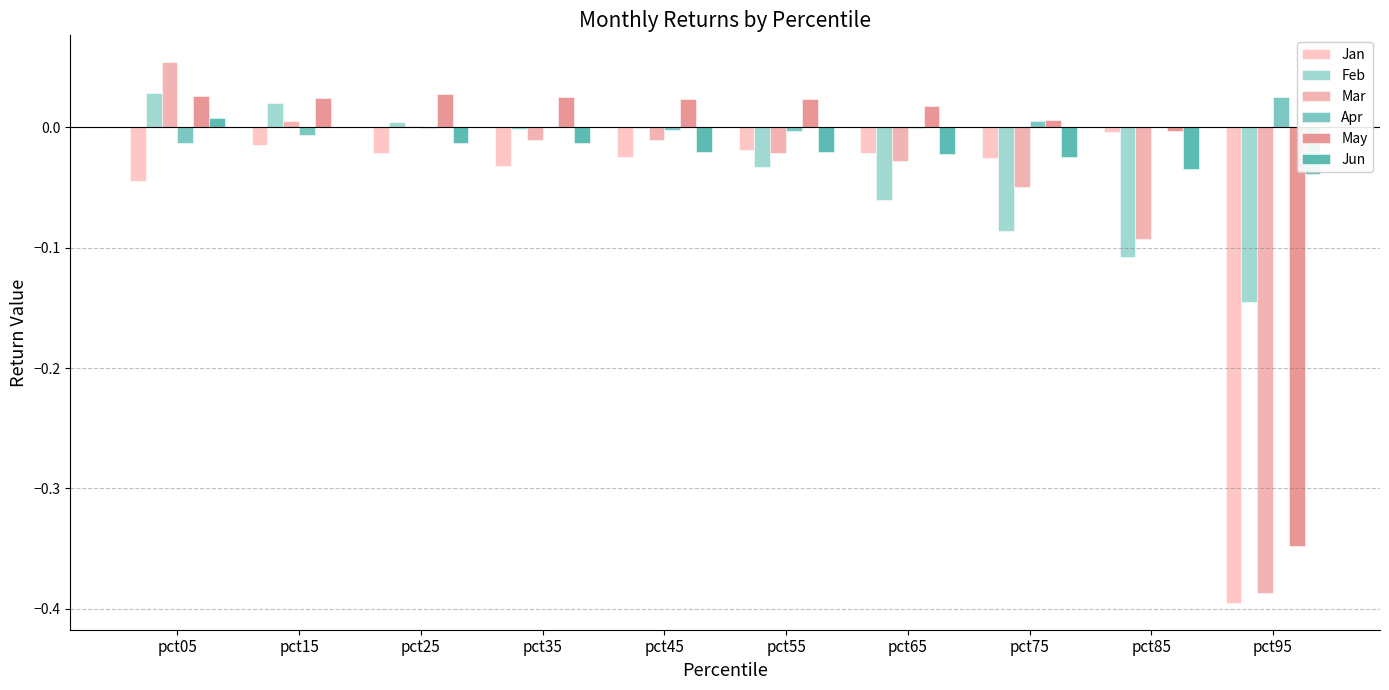

At which category is the sum across all series the highest?

pct05